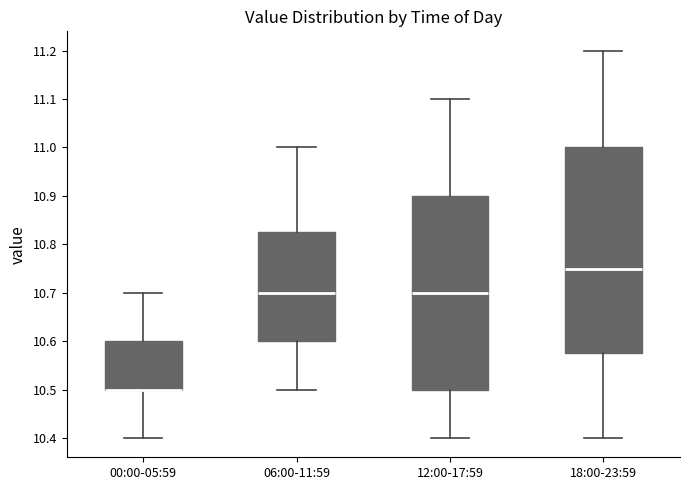

Which box is the tallest, from its lower edge to its upper edge?

18:00-23:59